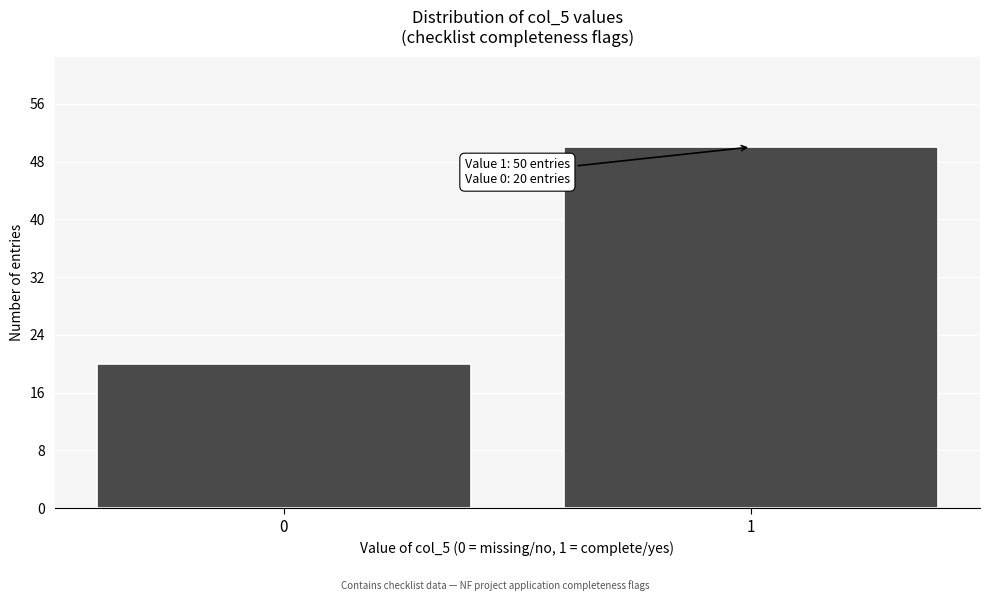

Reading left to right, extract all data points from this chart.

20	50